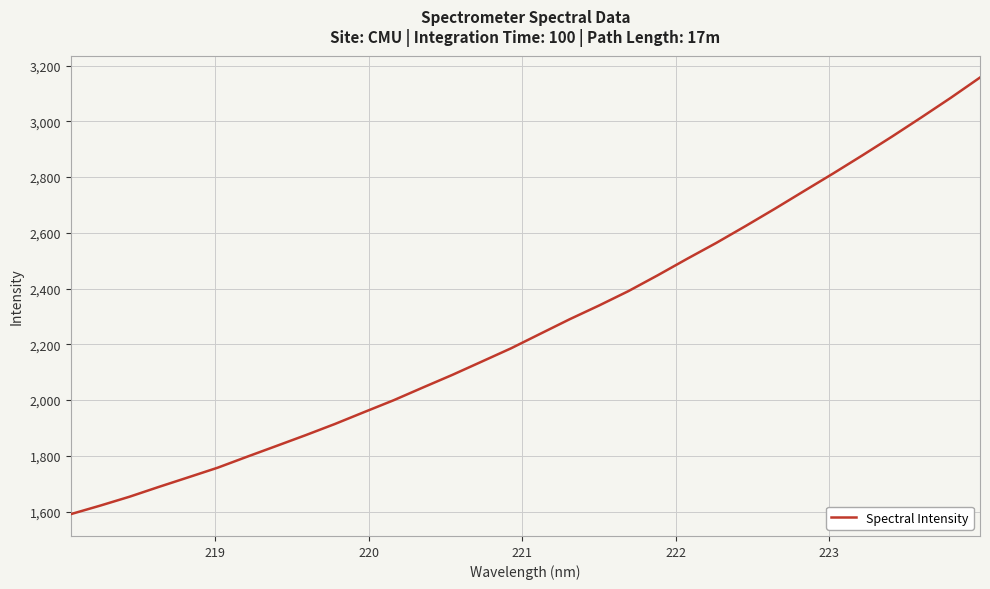

What is the minimum value shown in the chart?

1590.7